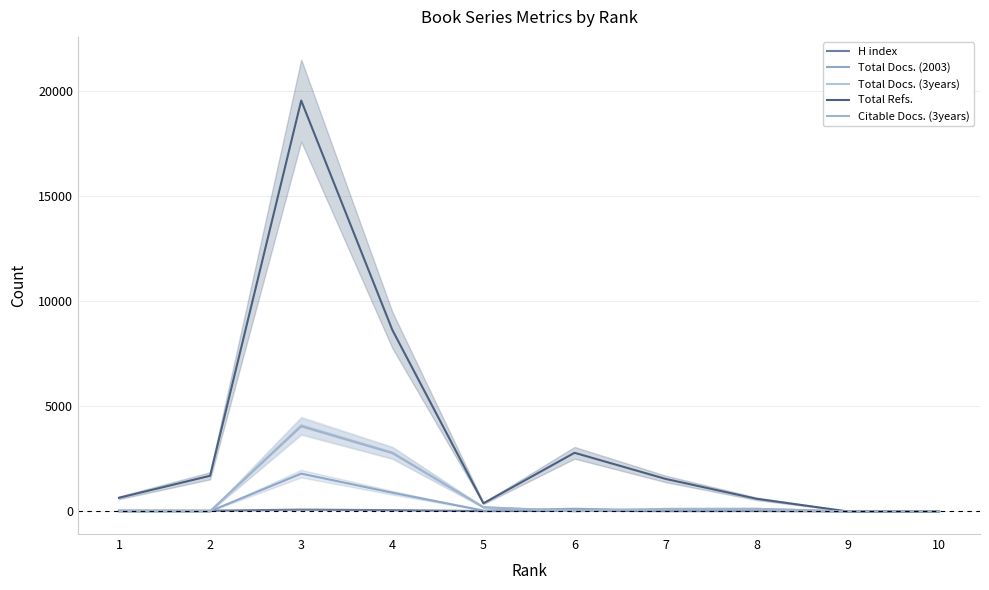

The value of Total Docs. (2003) at 1 is 3. True or false?

False